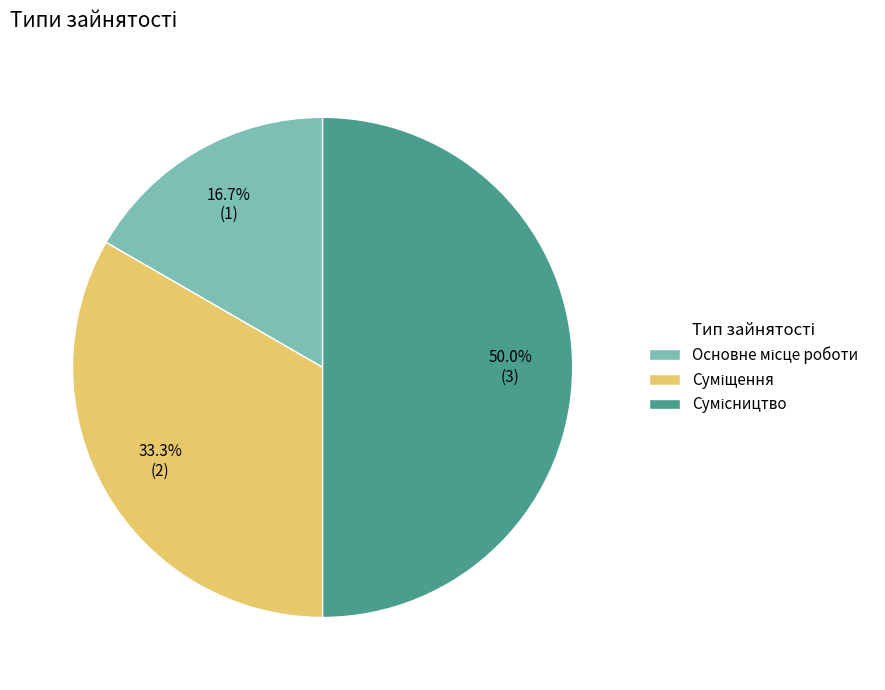

Count the number of slices in the pie.

3